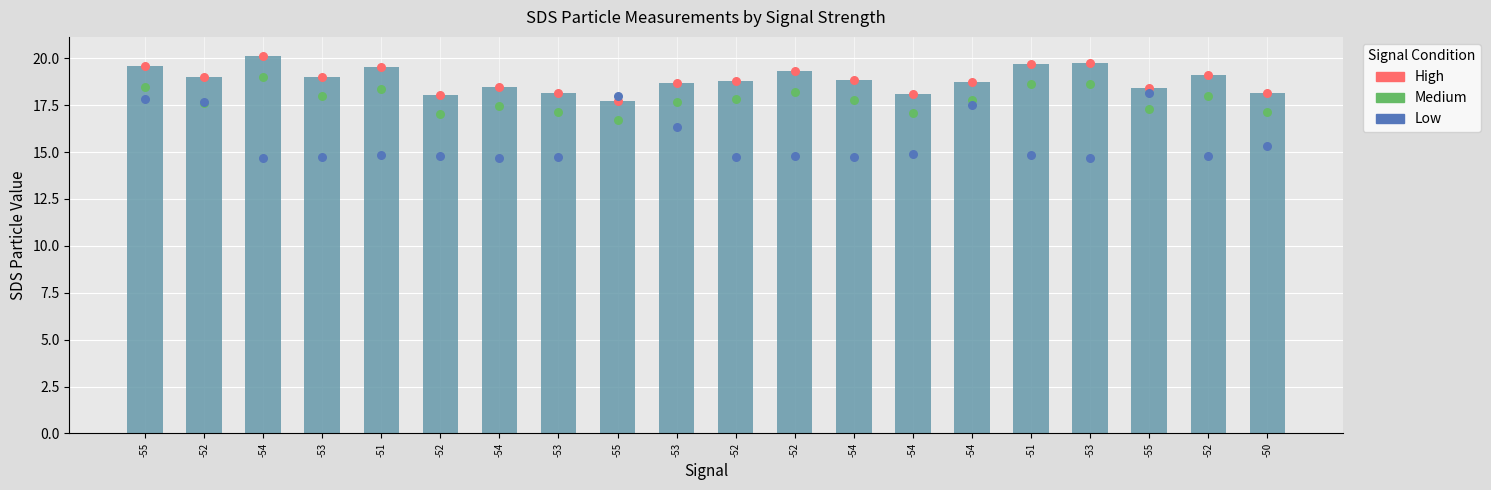

What is the total value across all series at -55?

75.4